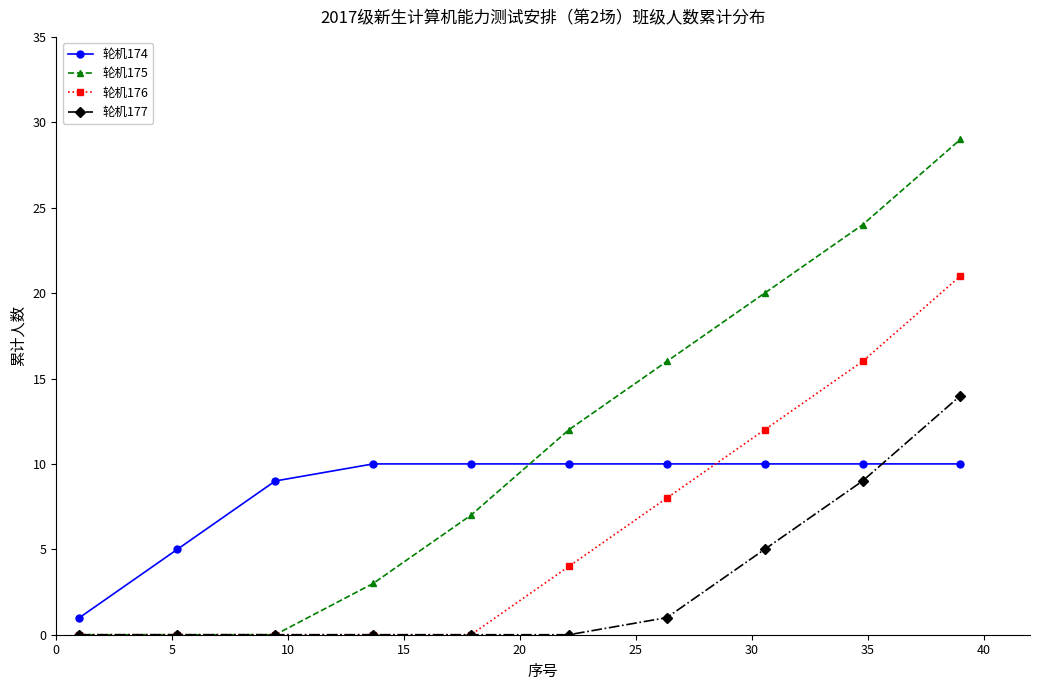

True or false: 轮机175 and 轮机174 intersect in this chart.

True